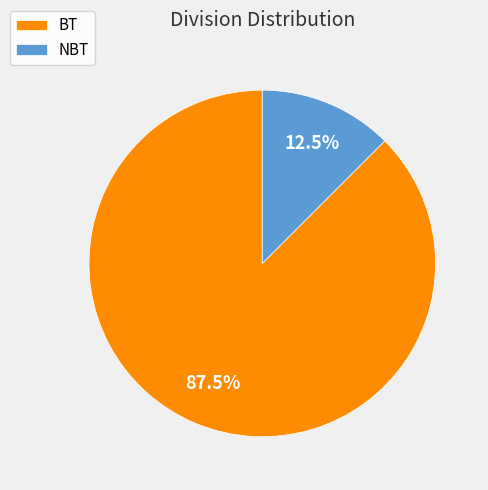

How many segments does this pie chart have?

2